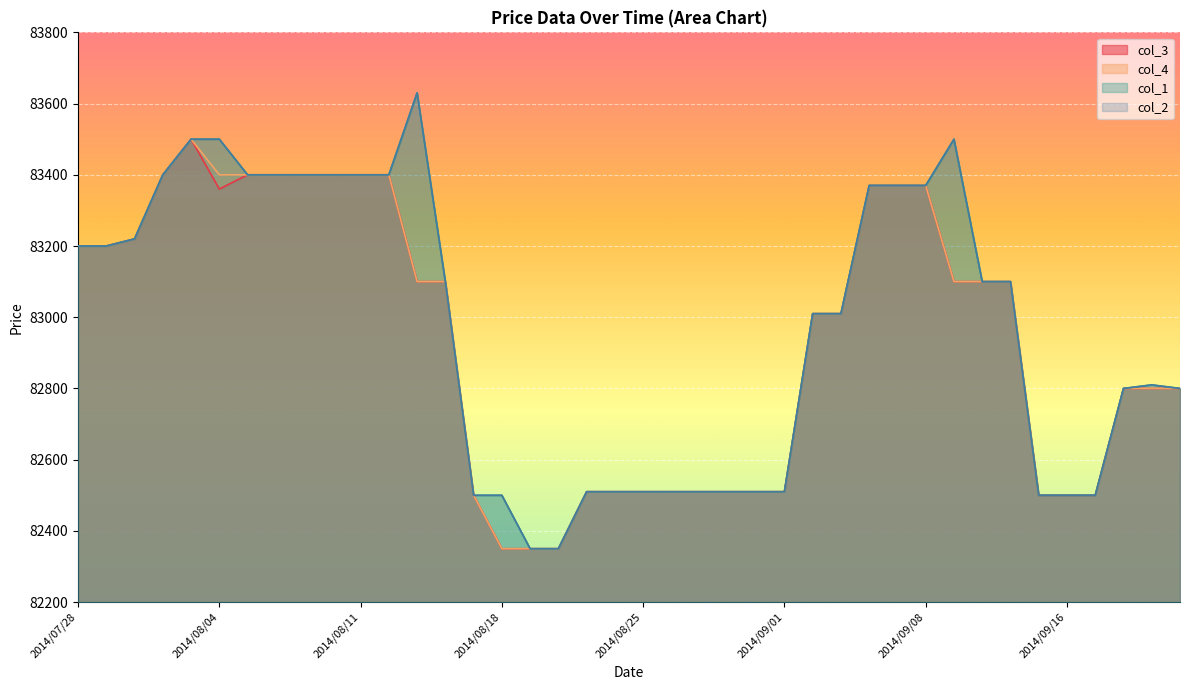

Reading right to left, list all the values displayed in this chart.

col_1: 82800	82810	82800	82500	82500	82500	83100	83100	83500	83370	83370	83370	83010	83010	82510	82510	82510	82510	82510	82510	82510	82510	82350	82350	82500	82500	83100	83630	83400	83400	83400	83400	83400	83400	83500	83500	83400	83220	83200	83200
col_2: 82800	82810	82800	82500	82500	82500	83100	83100	83500	83370	83370	83370	83010	83010	82510	82510	82510	82510	82510	82510	82510	82510	82350	82350	82500	82500	83100	83630	83400	83400	83400	83400	83400	83400	83500	83500	83400	83220	83200	83200
col_3: 82800	82800	82800	82500	82500	82500	83100	83100	83100	83370	83370	83370	83010	83010	82510	82510	82510	82510	82510	82510	82510	82510	82350	82350	82350	82500	83100	83100	83400	83400	83400	83400	83400	83400	83360	83500	83400	83220	83200	83200
col_4: 82800	82800	82800	82500	82500	82500	83100	83100	83100	83370	83370	83370	83010	83010	82510	82510	82510	82510	82510	82510	82510	82510	82350	82350	82350	82500	83100	83100	83400	83400	83400	83400	83400	83400	83400	83500	83400	83220	83200	83200